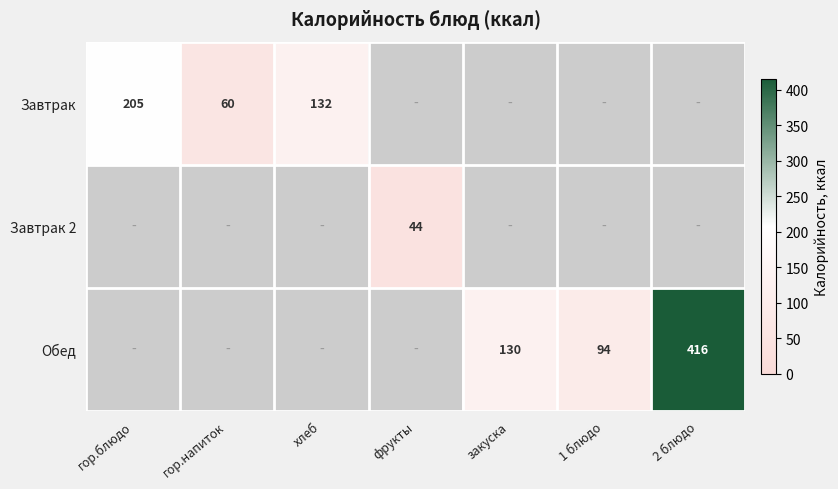

Is it true that Завтрак equals 231 at хлеб?

False